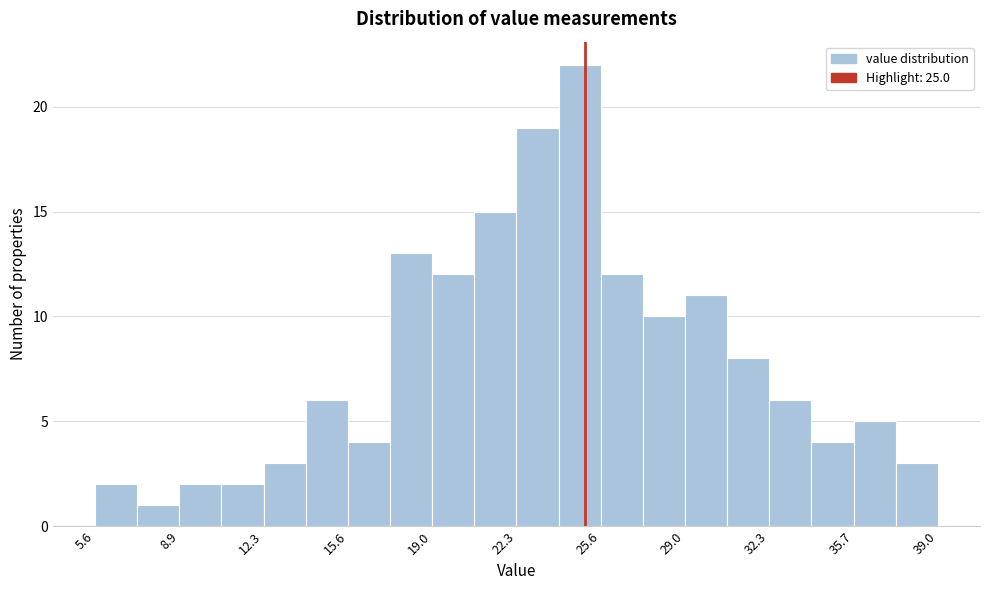

Around what value on the x-axis is the tallest bar? Give the approximate position of its centre, as read against the axis.

25.0